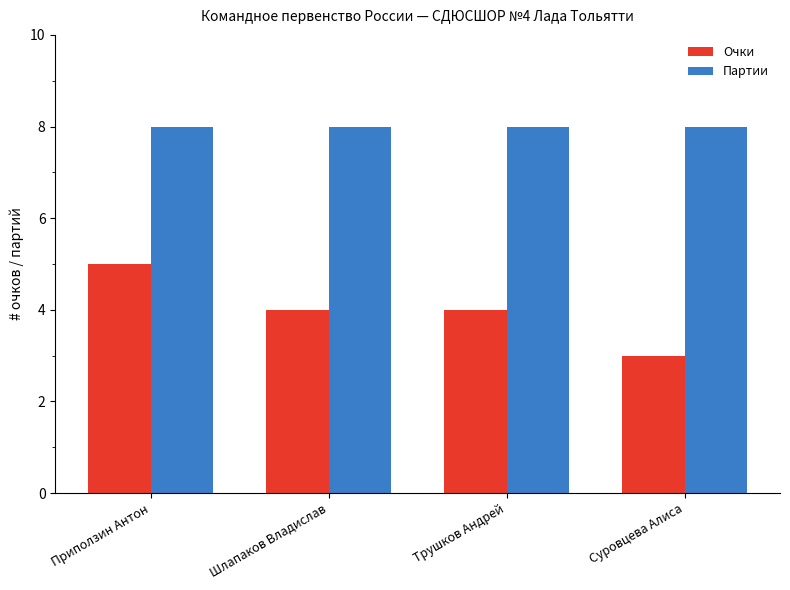

Are the bars horizontal?

No